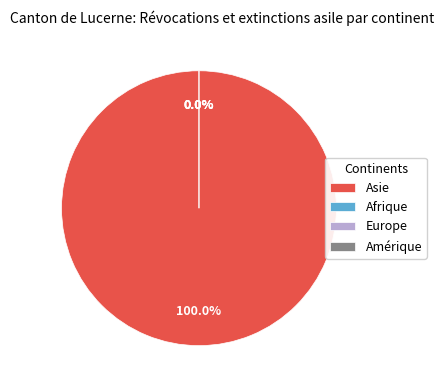

Does Afrique account for over 50% of the chart?

No